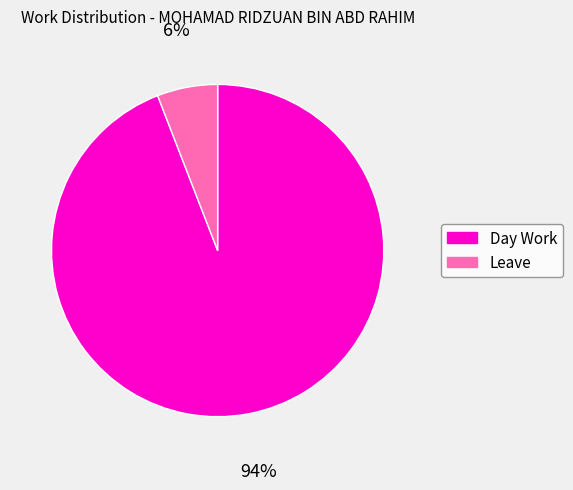

Between Day Work and Leave, which is larger?

Day Work